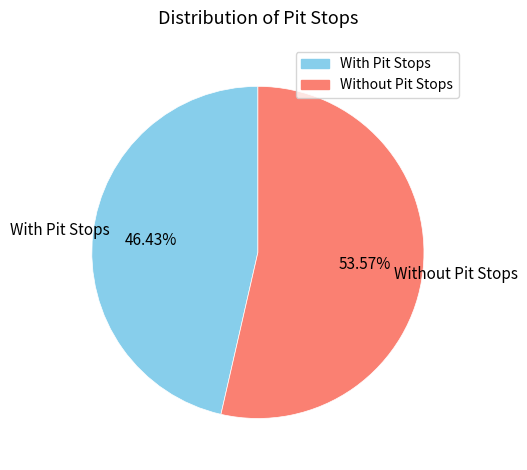

Does any single category account for the majority?

Yes